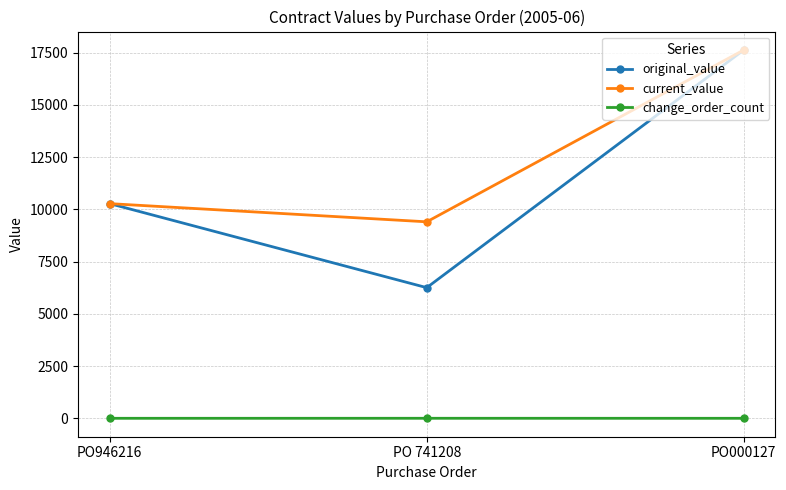

What is the spread (max minus min) of values at PO946216?

10270.0